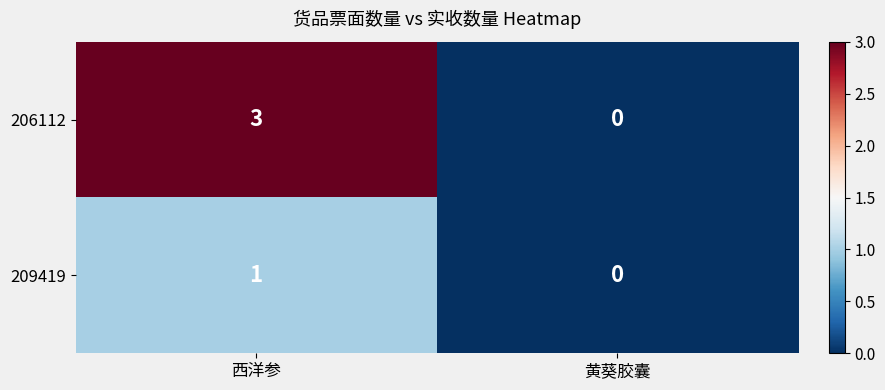

Which series has the widest spread of values?

206112